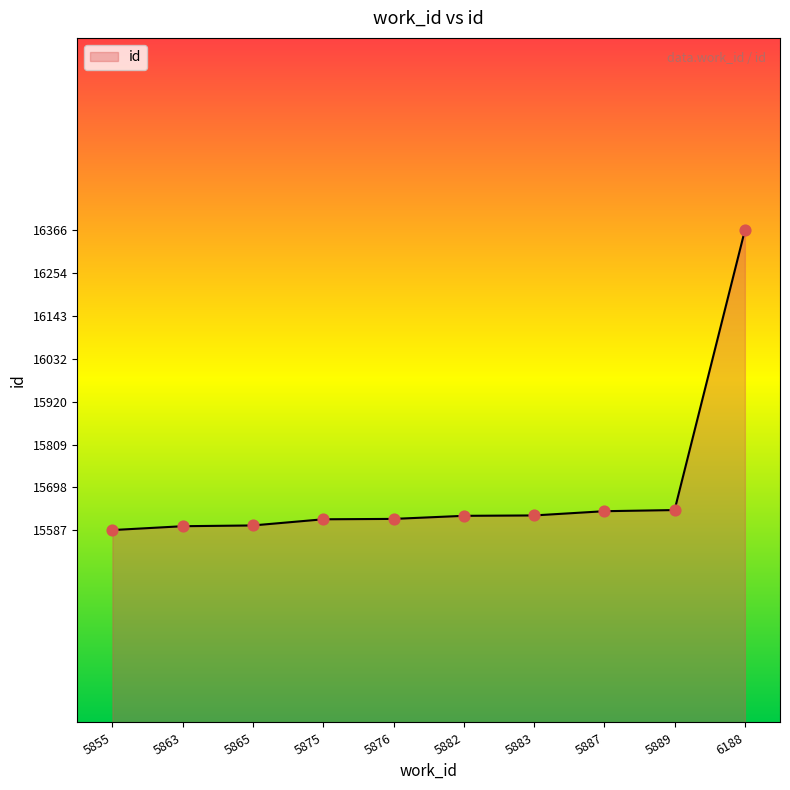

Approximately how many times larger is the value at 5882 compared to 5875?

1.0